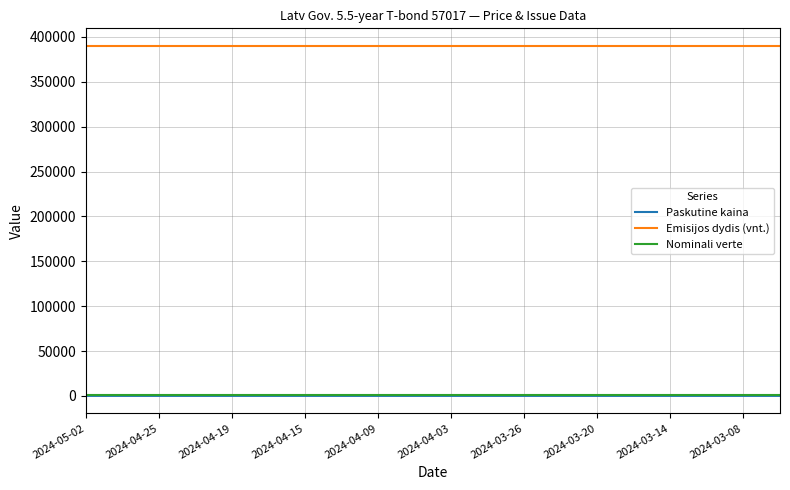

What is the difference between the maximum and minimum values in the Paskutine kaina series?

2.5